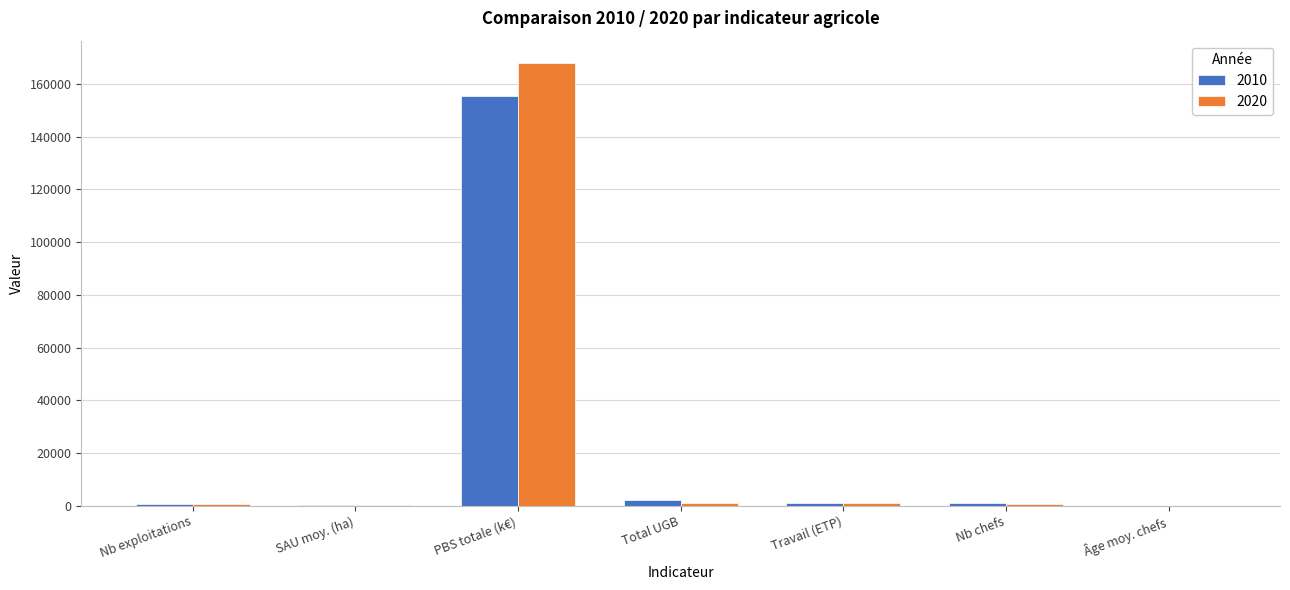

Which label corresponds to the largest value in the chart?

PBS totale (k€)